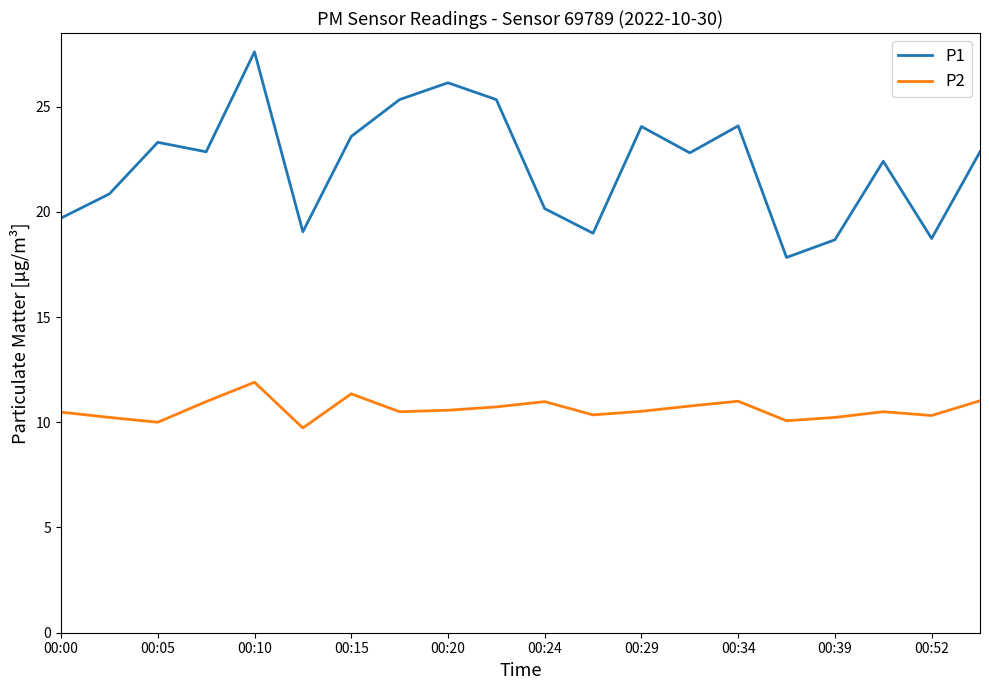

In P1, how many points are higher than both neighbors (excluding endpoints)?

6